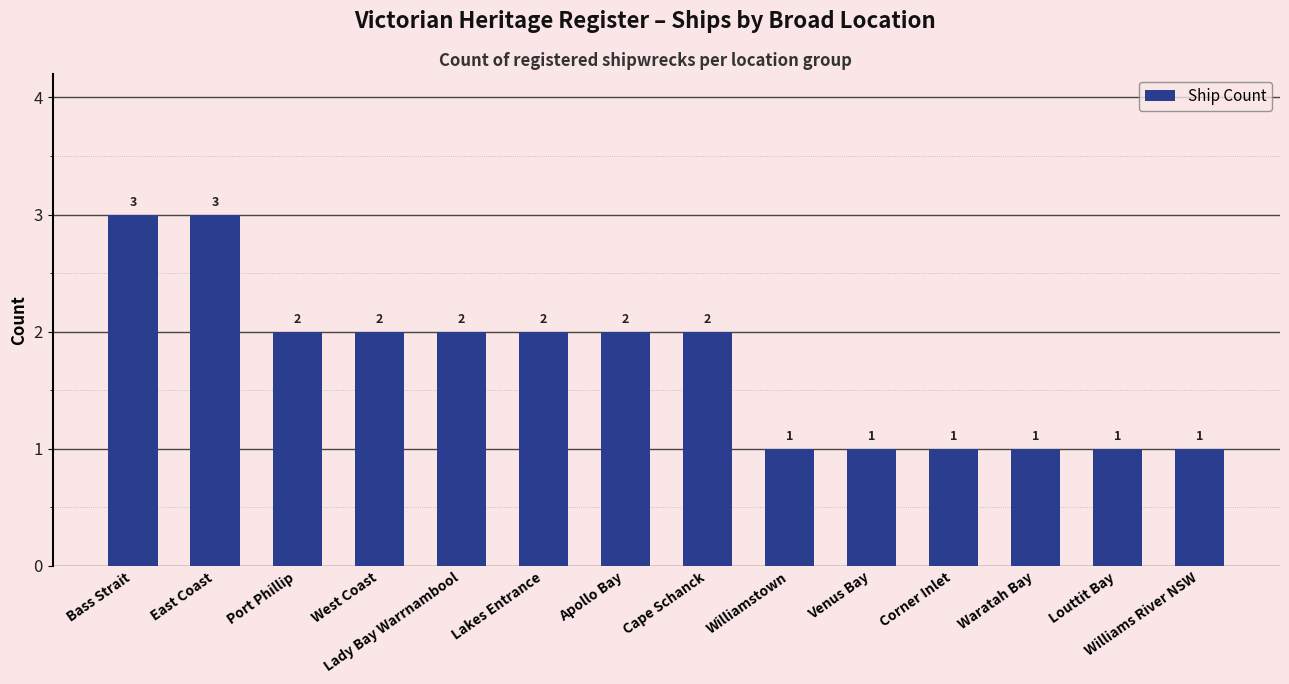

Does the chart contain any negative values?

No